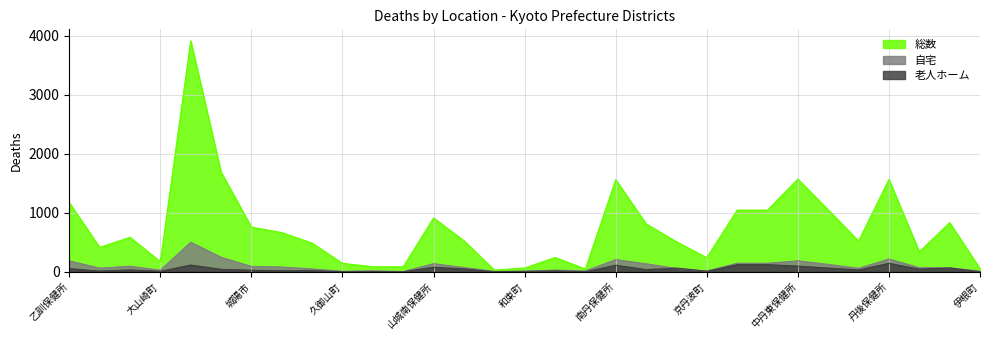

What is the difference between the maximum and minimum values in the 自宅 series?

496